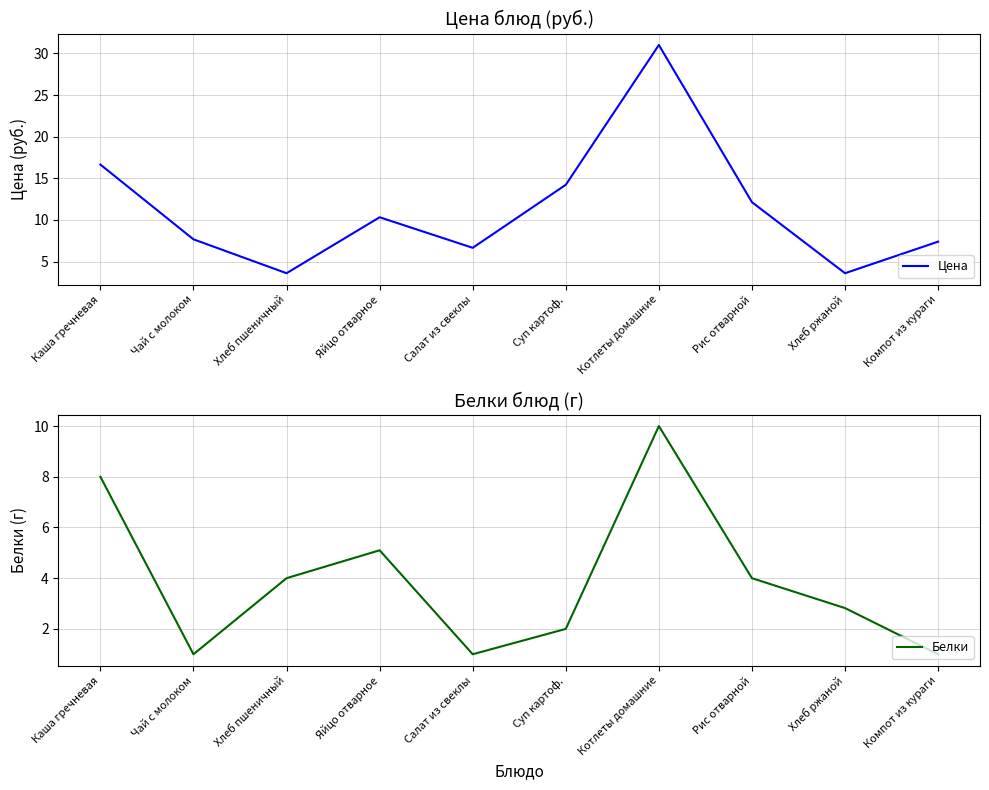

True or false: Белки has a value of 7.9 at Яйцо отварное.

False